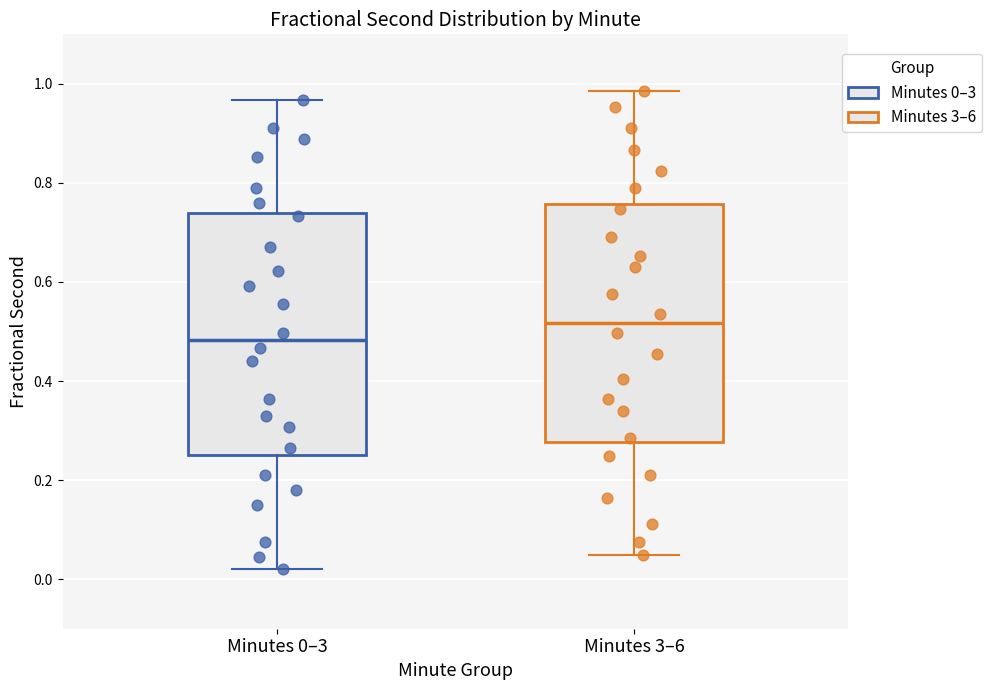

Reading left to right, transcribe this box plot: for each box, give where its median line is, the range the box spans, and where its two whiskers end, as read against the y-axis. The values are not printed on the chart, so give them approximately, as read against the axis.

Minutes 0–3: median 0.48, box 0.26 to 0.74, whiskers 0.02 to 0.96
Minutes 3–6: median 0.52, box 0.28 to 0.76, whiskers 0.04 to 0.98